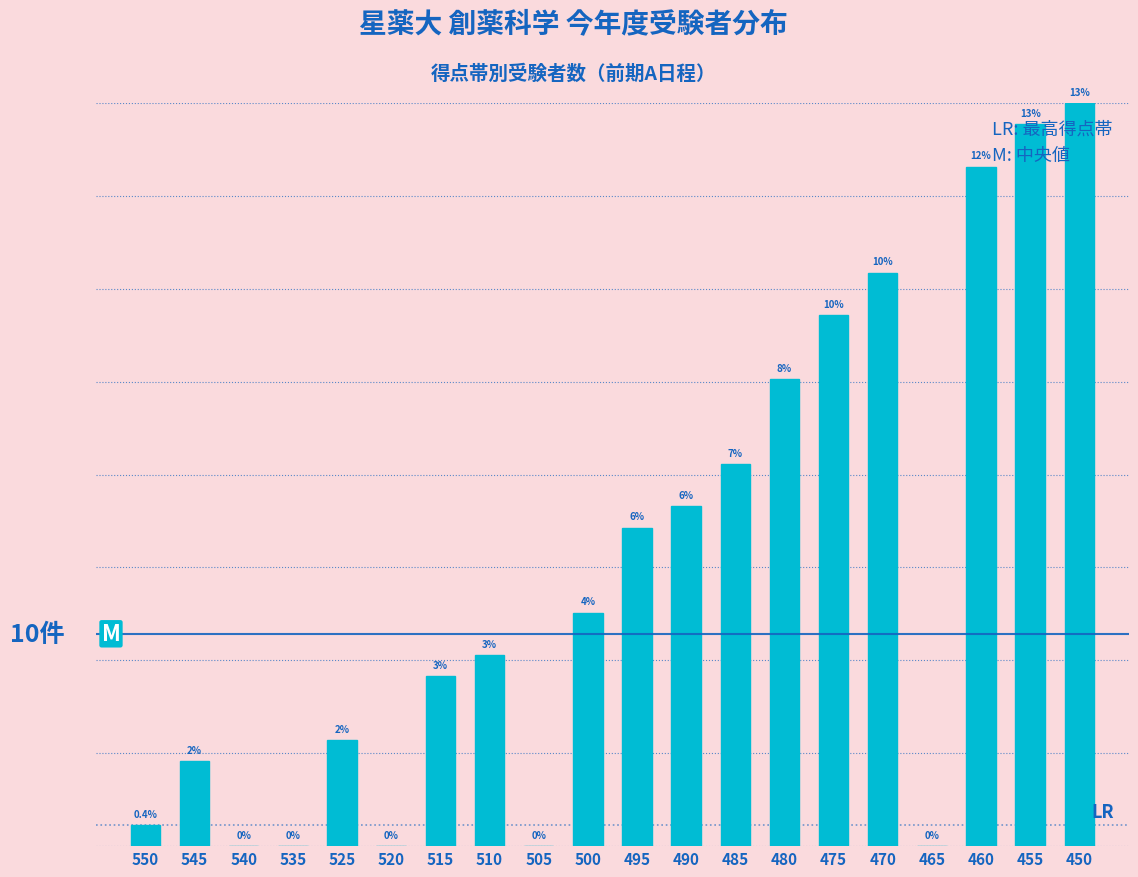

Are the bars horizontal?

No